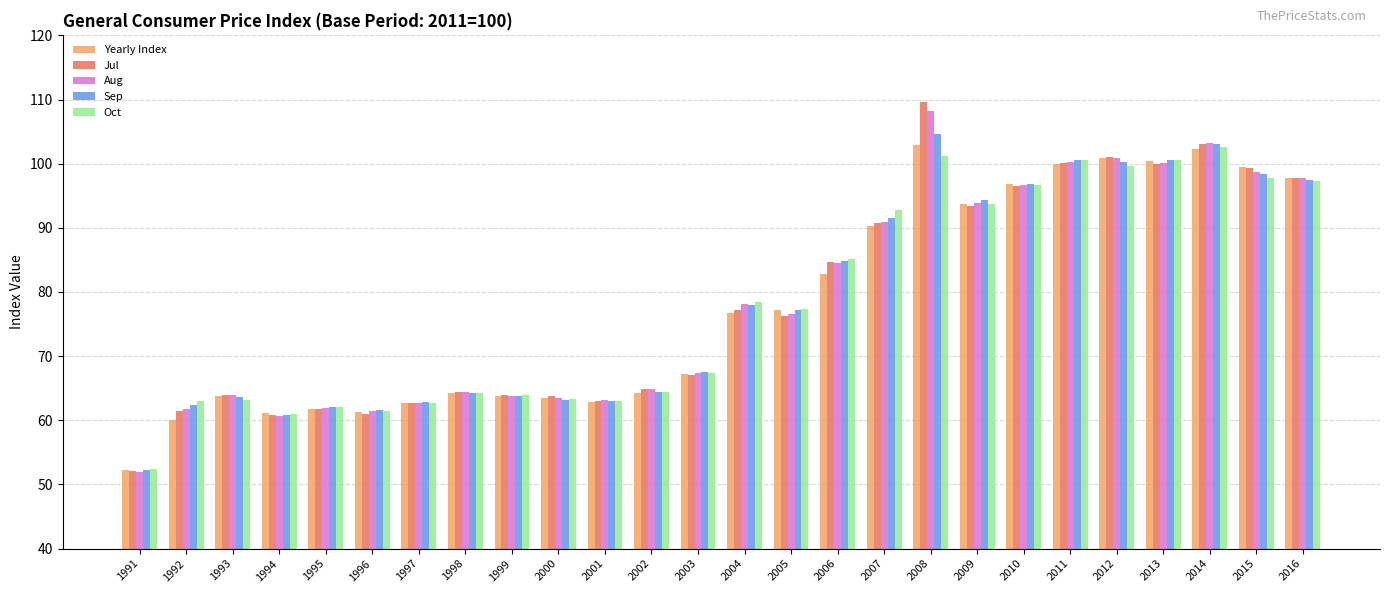

At which category does the chart reach its peak across all series?

2008